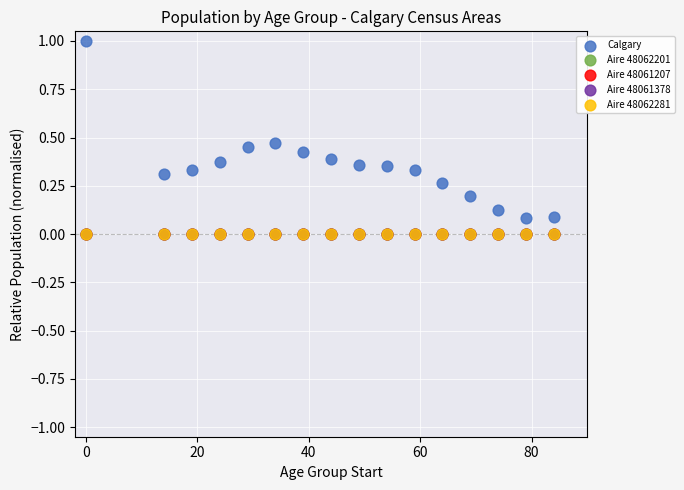

What are all the series names shown in the legend?

Calgary, Aire 48062201, Aire 48061207, Aire 48061378, Aire 48062281